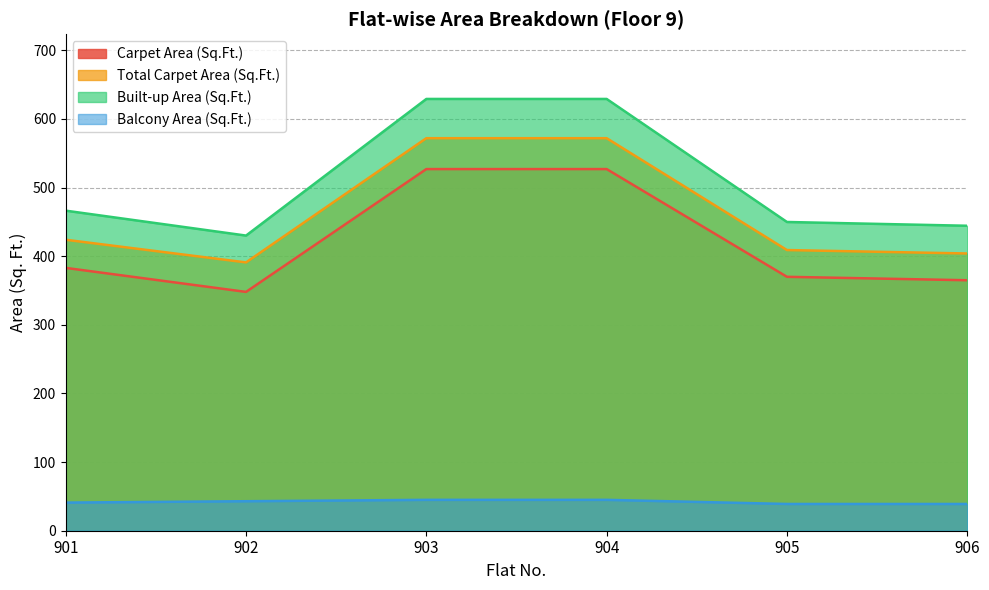

How many interior local valleys does the Carpet Area (Sq.Ft.) series have?

1